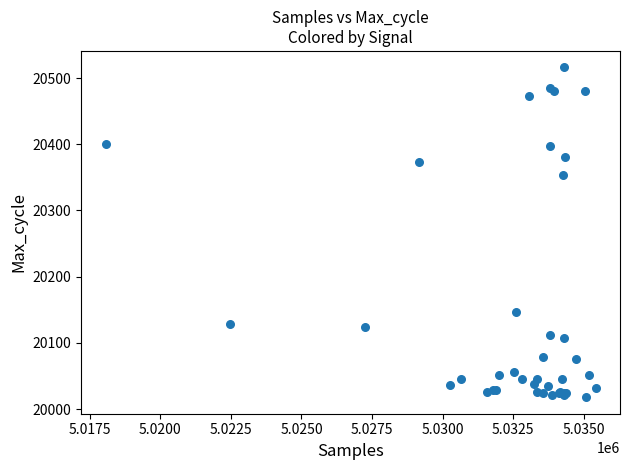

What Y value in the scatter plot is closest to 20267?

20354